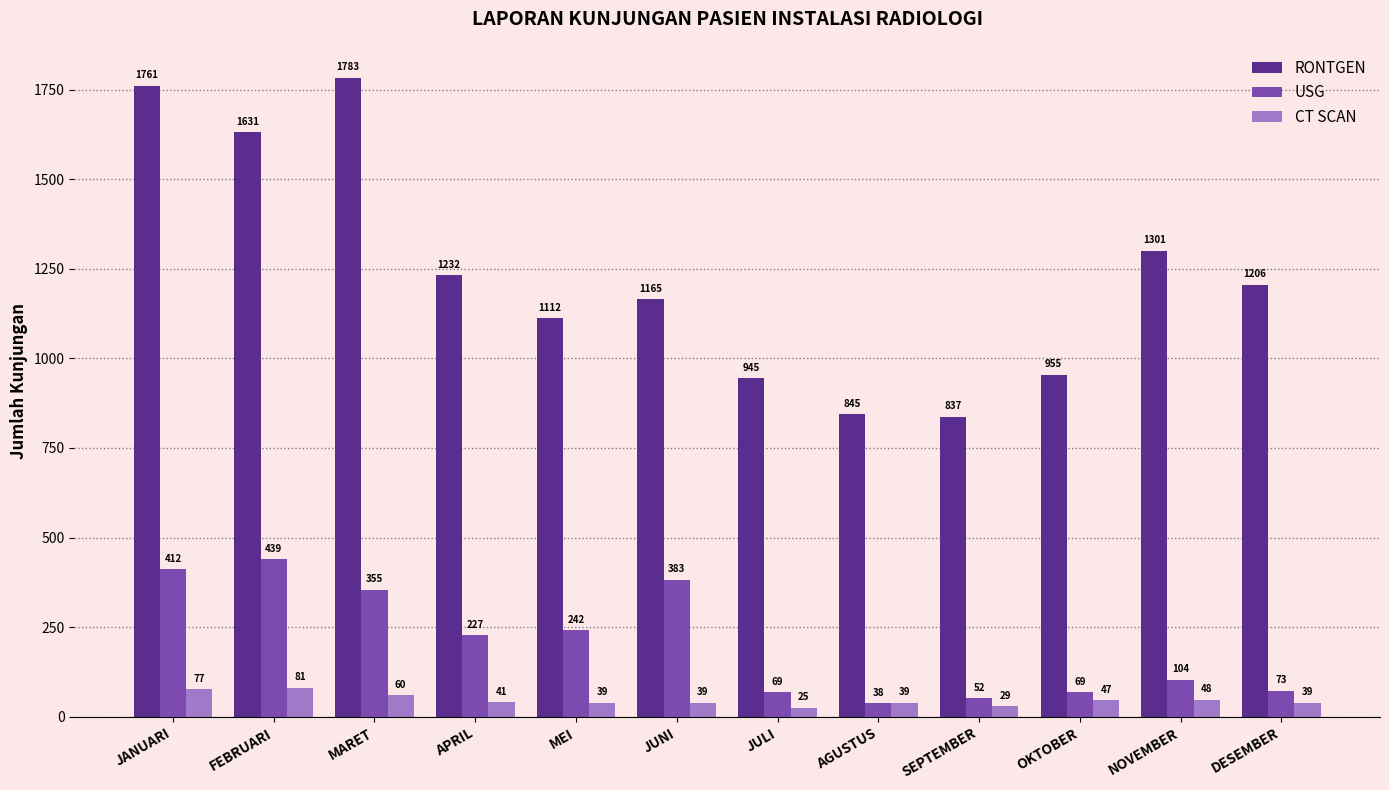

What is the approximate value of RONTGEN at JANUARI, to the nearest 100?

1800